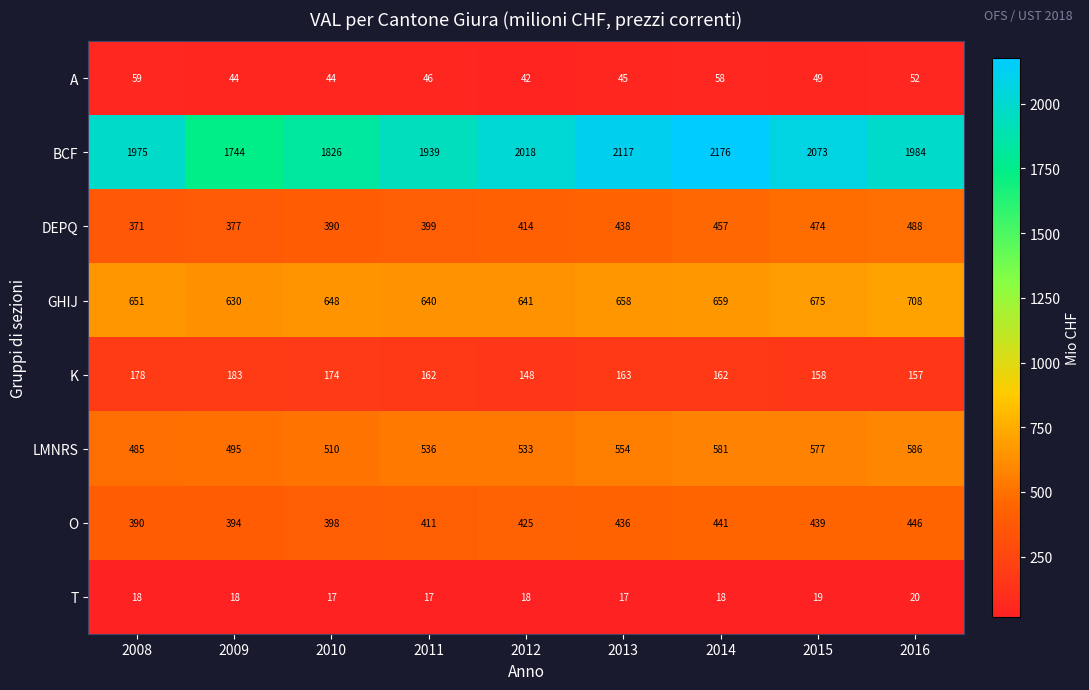

What is the smallest value displayed?

17